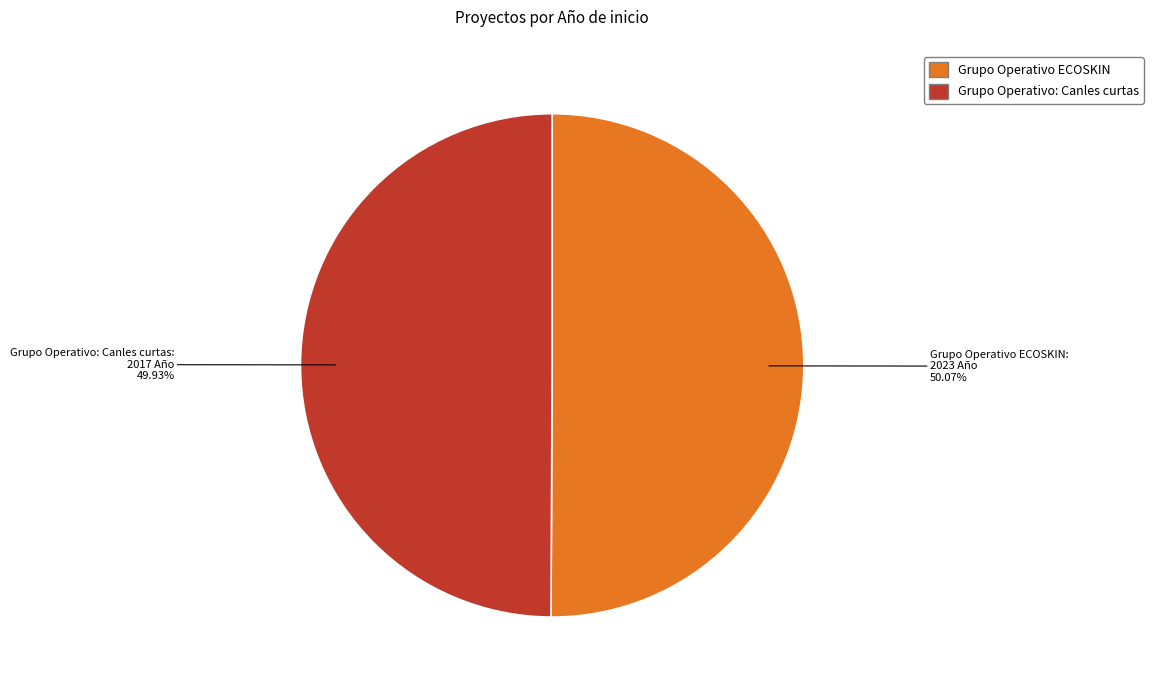

What percentage is NOT represented by Grupo Operativo: Canles curtas?

50.1%